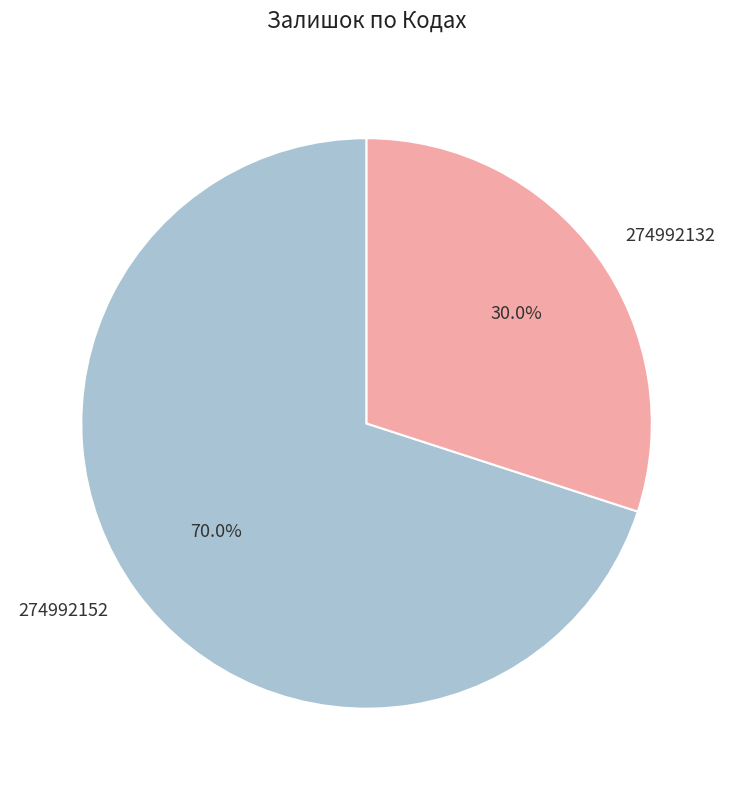

Rank the categories by value from lowest to highest.

274992132, 274992152